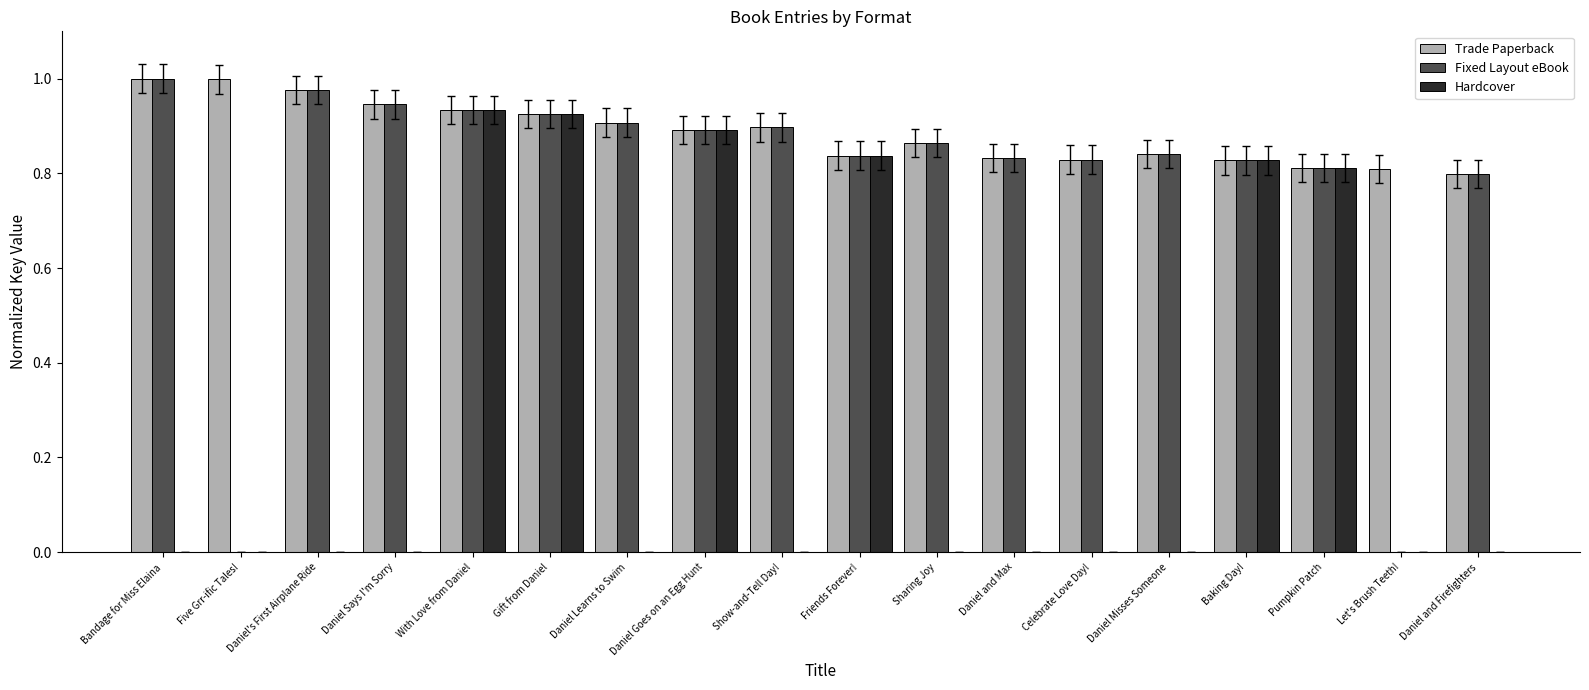

Between Daniel Goes on an Egg Hunt and Celebrate Love Day!, which series saw the biggest shift?

Hardcover